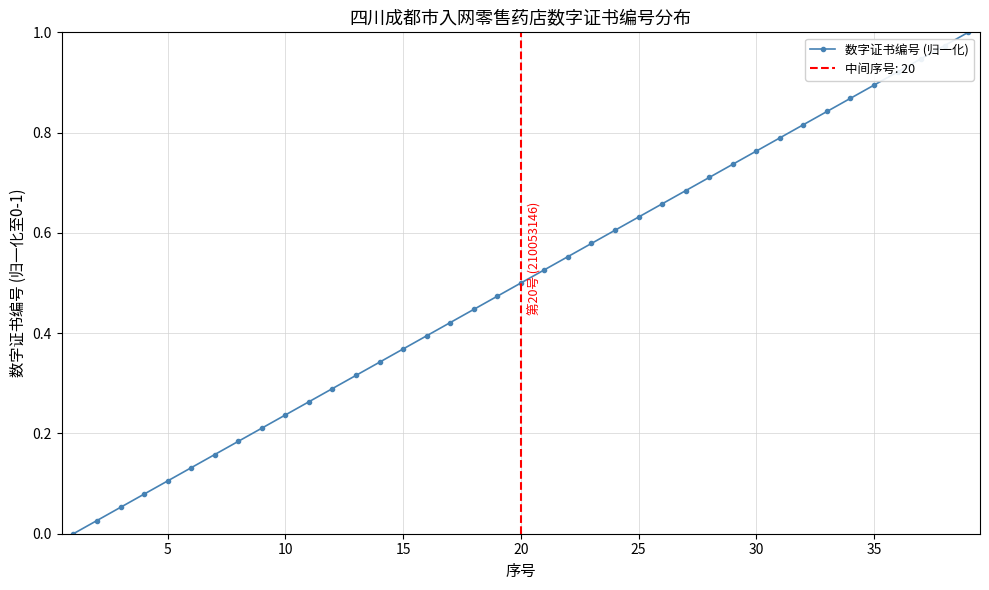

Is this an area chart (filled region under the line)?

No